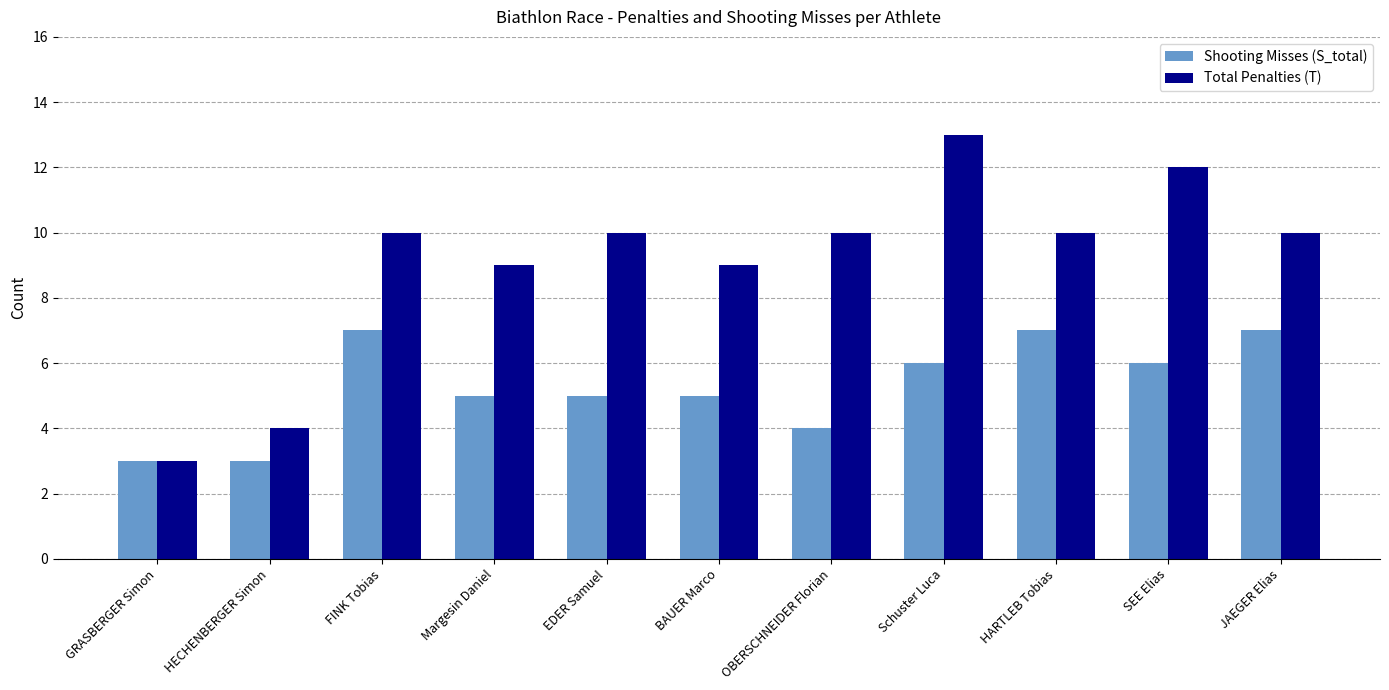

What is the difference between the Total Penalties (T) values at HECHENBERGER Simon and JAEGER Elias?

6